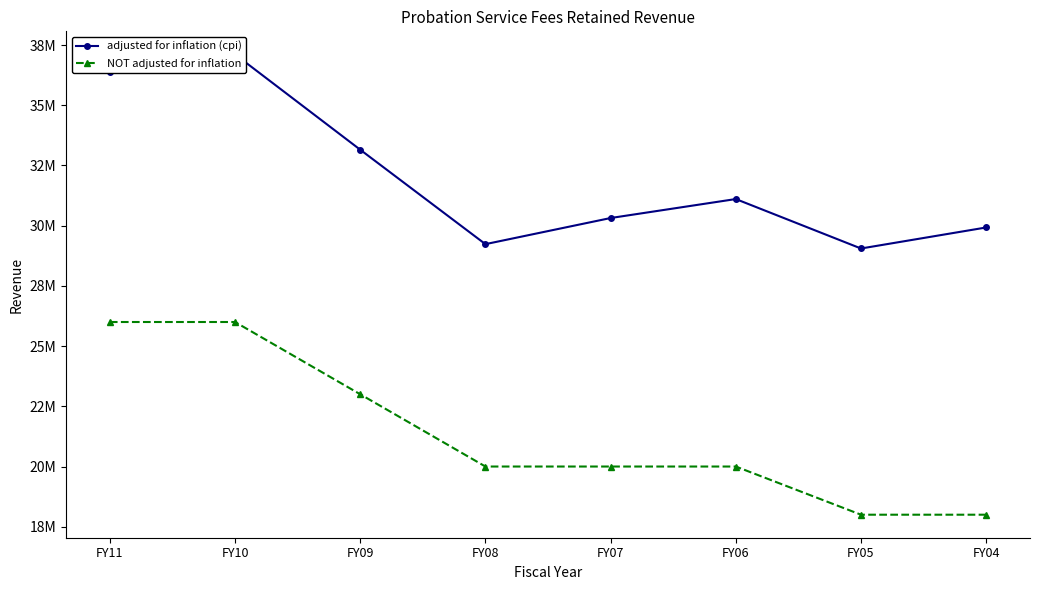

At how many categories does at least one series exceed 26354559?

8